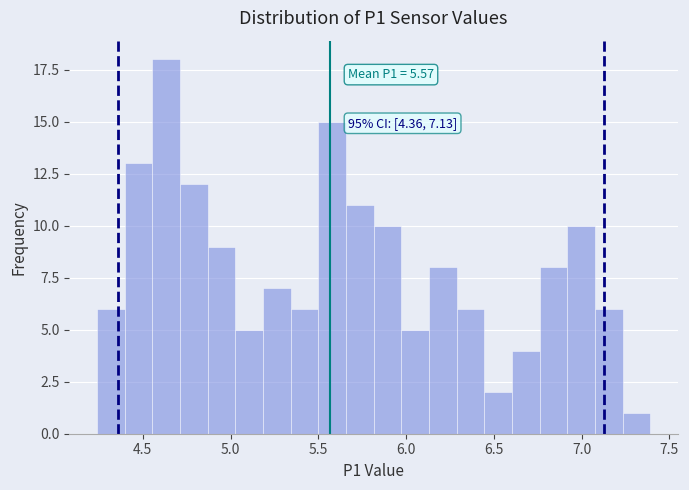

Read against the x-axis, roughly where is the centre of the tallest bar?

4.65